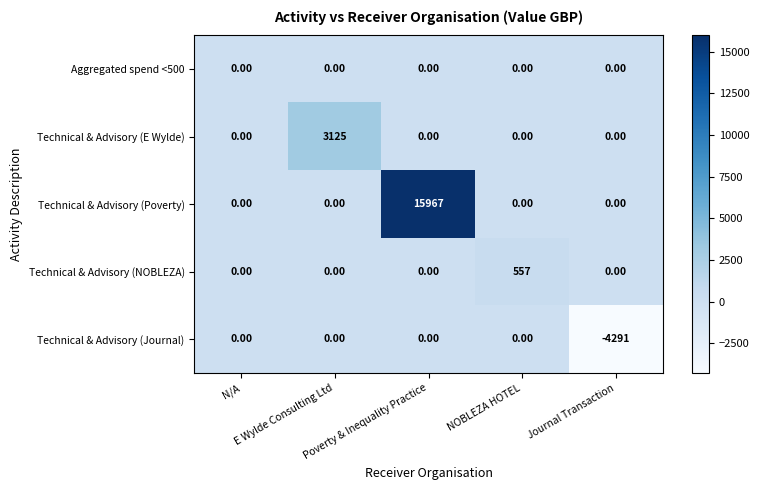

How many series are shown in this chart?

5